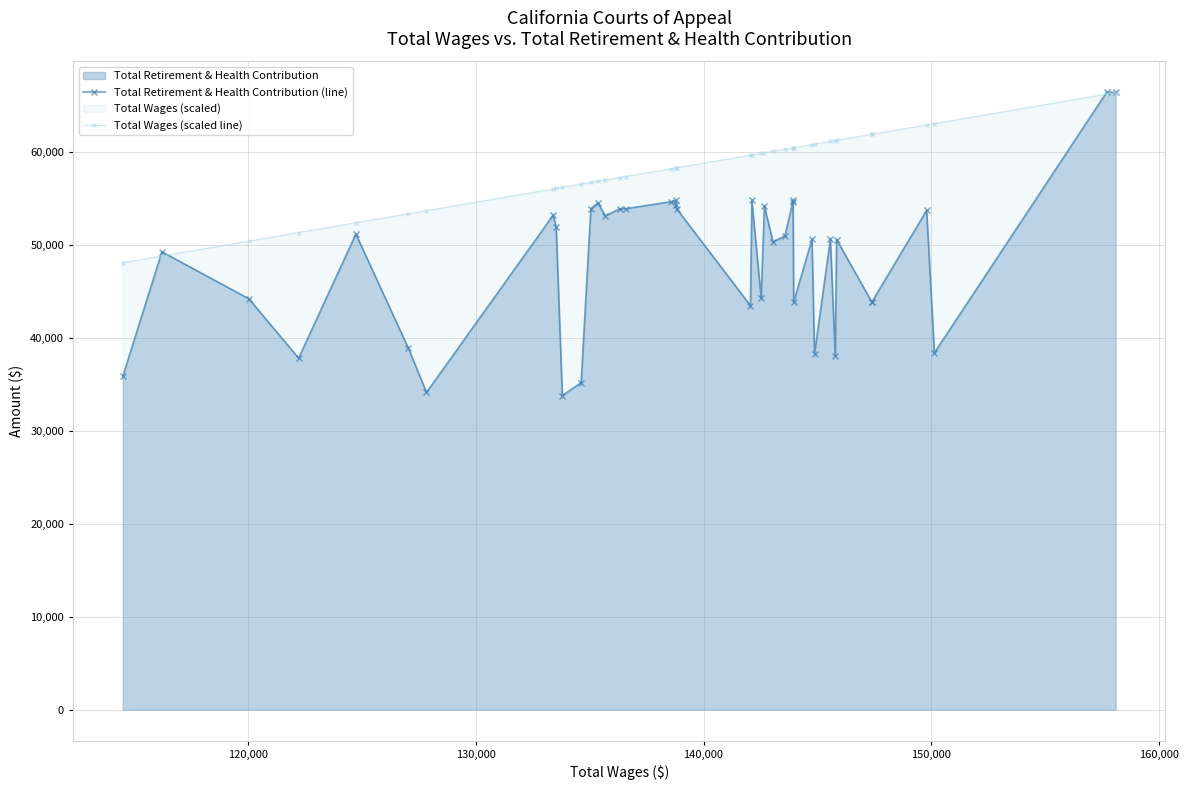

True or false: Total Retirement & Health Contribution (line) and Total Wages (scaled line) cross at least once.

True